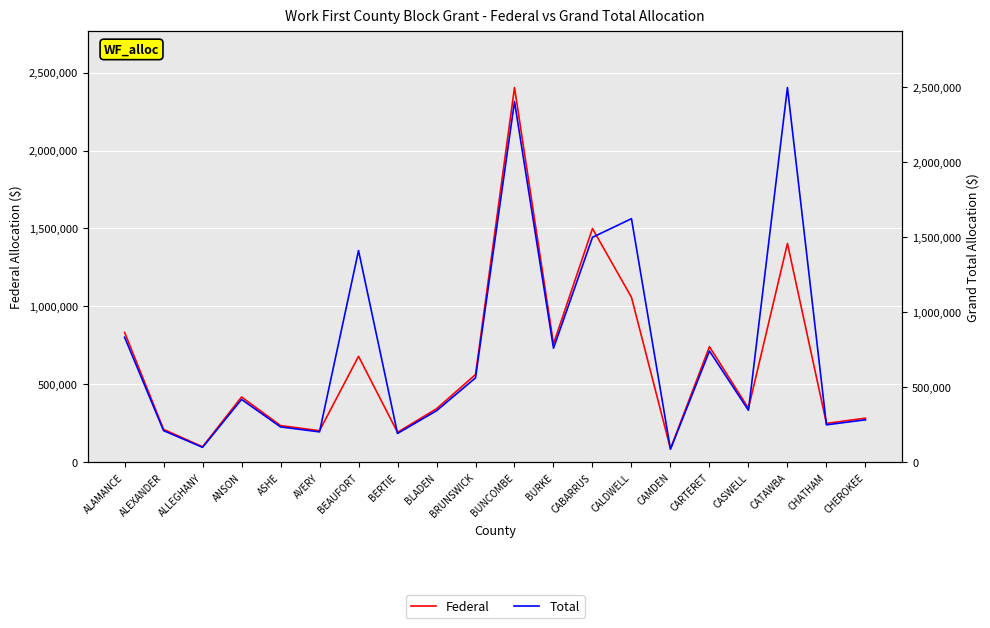

What is the minimum value shown in the chart?

86480